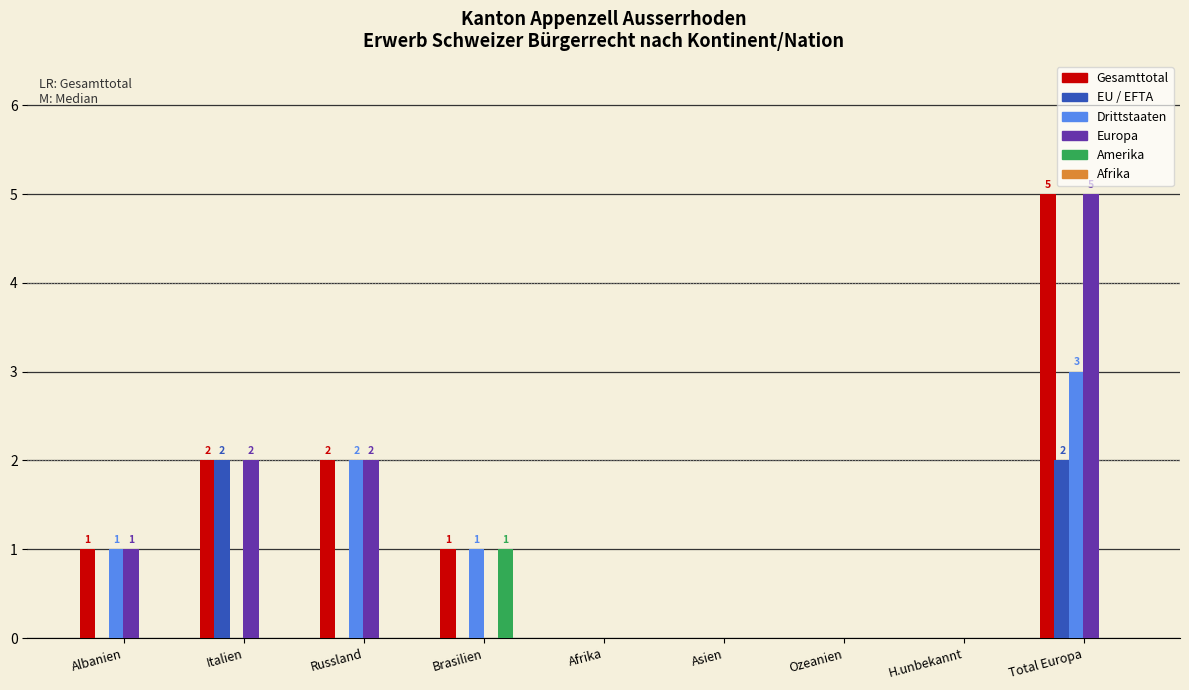

What is the sum of the Gesamttotal values at Total Europa and Albanien?

6